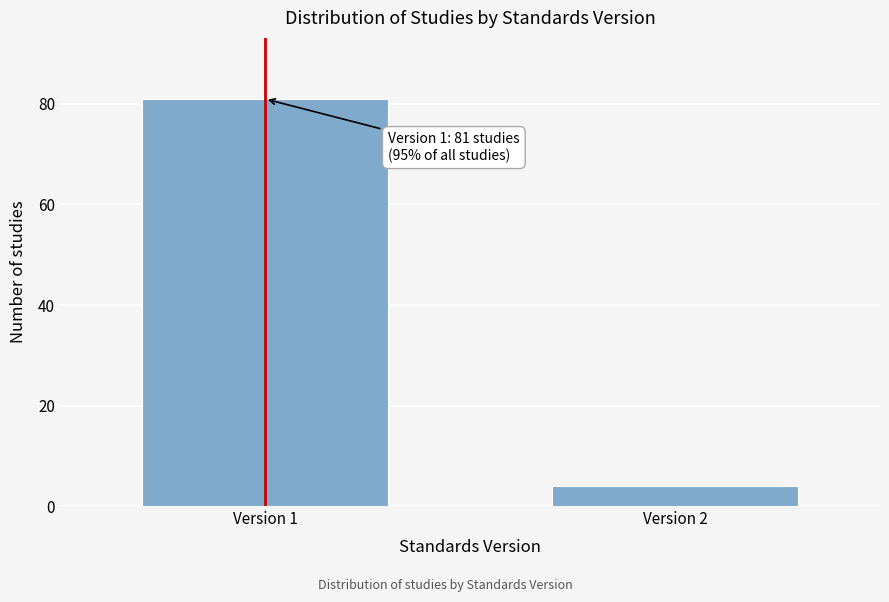

Reading left to right, transcribe all the data shown in this chart.

Version 1=81	Version 2=4